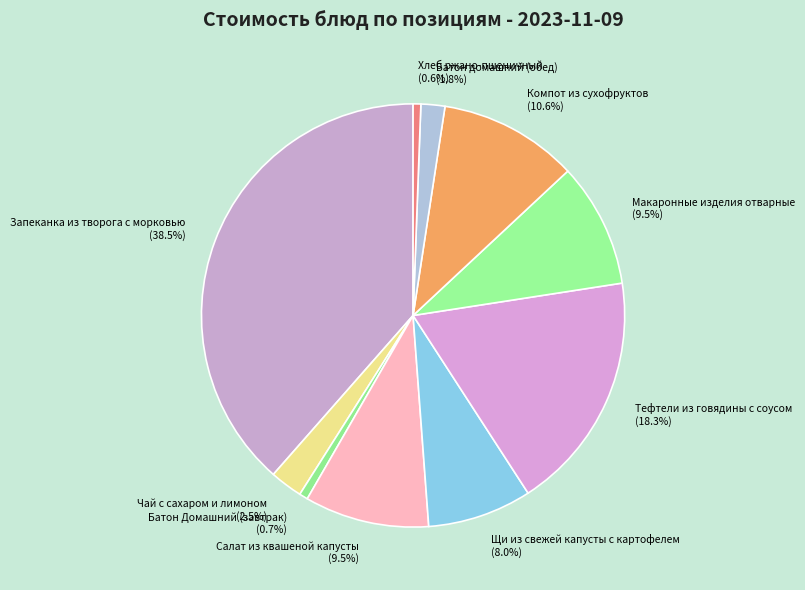

How many slices are in this pie chart?

10